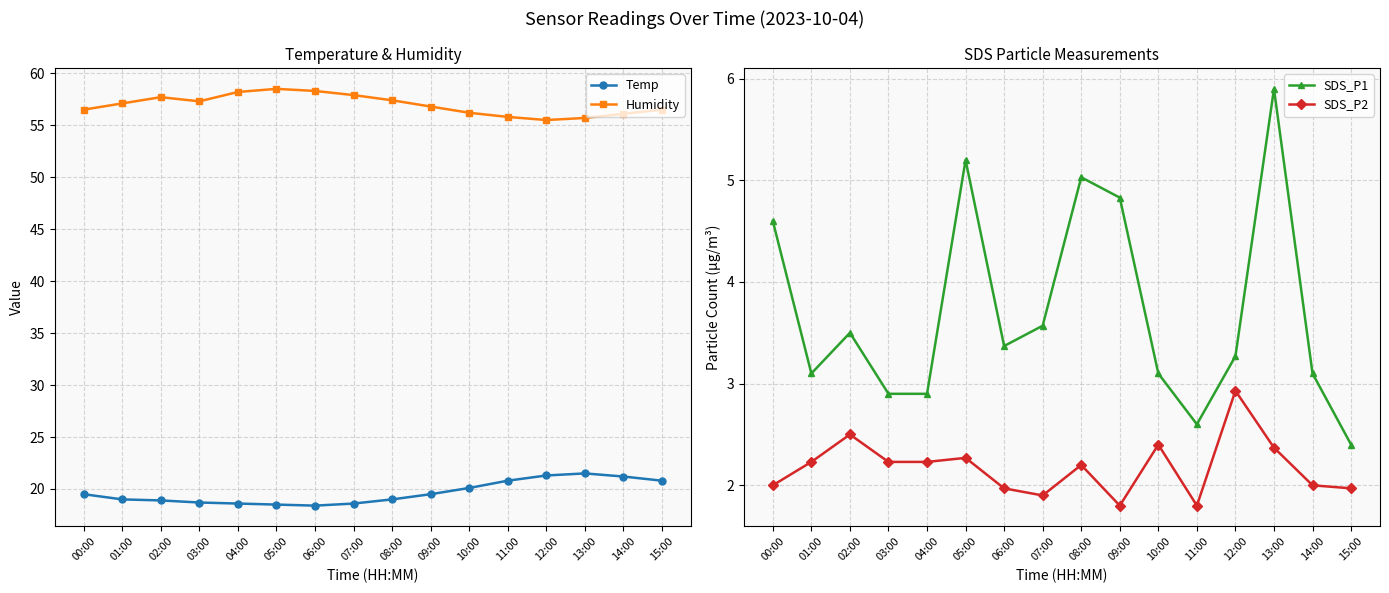

What is the total value across all series at 14:00?

82.4